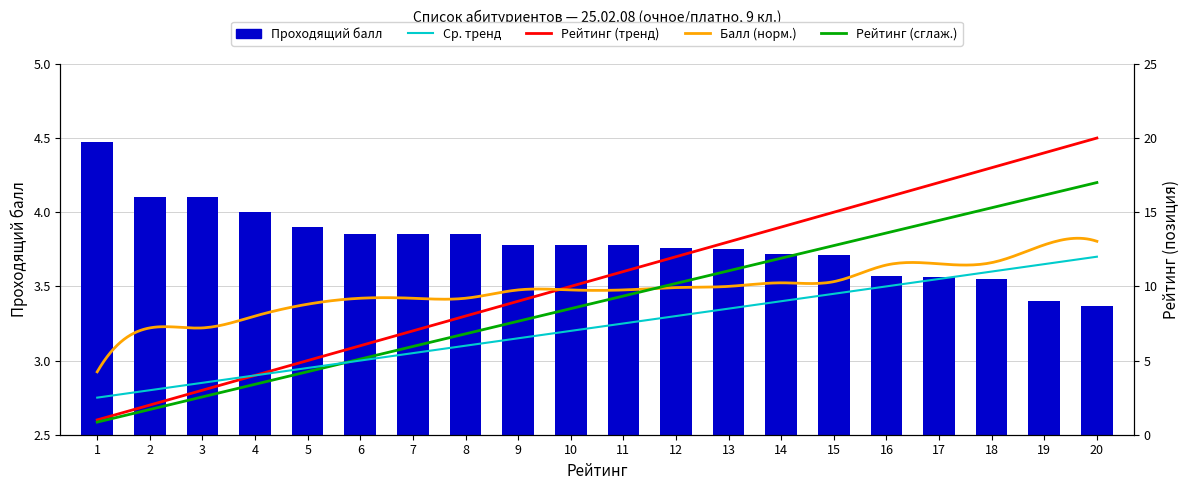

Which has a higher value, 15 or 17?

15